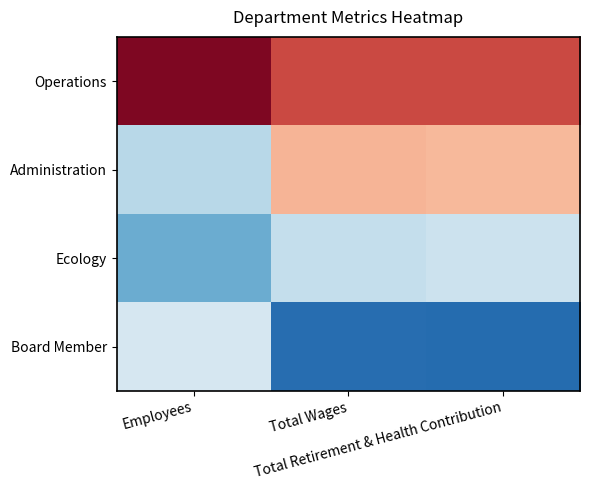

At which category does the chart reach its minimum across all series?

Total Retirement & Health Contribution